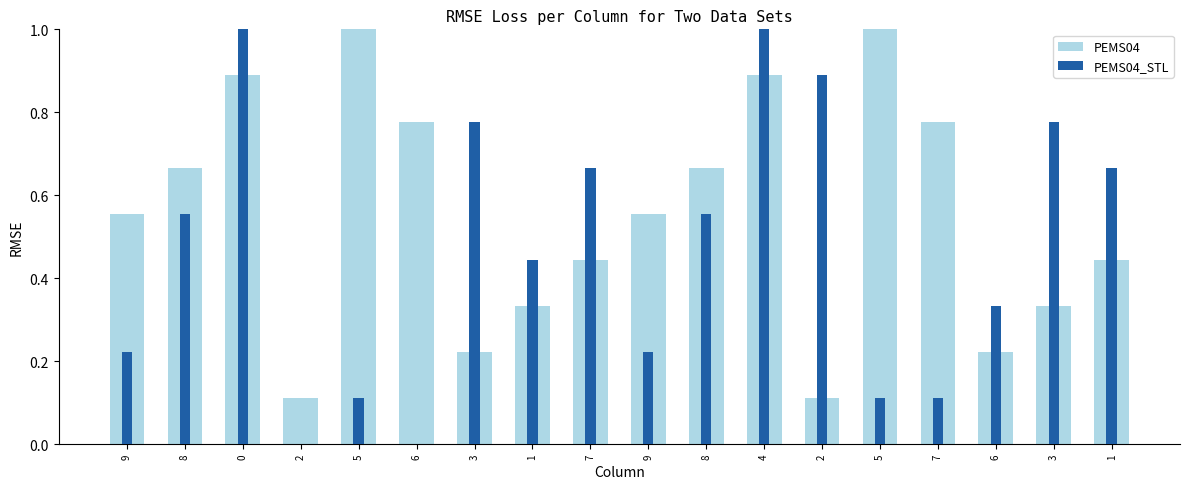

List the series in order of their overall mean, highest first.

PEMS04, PEMS04_STL